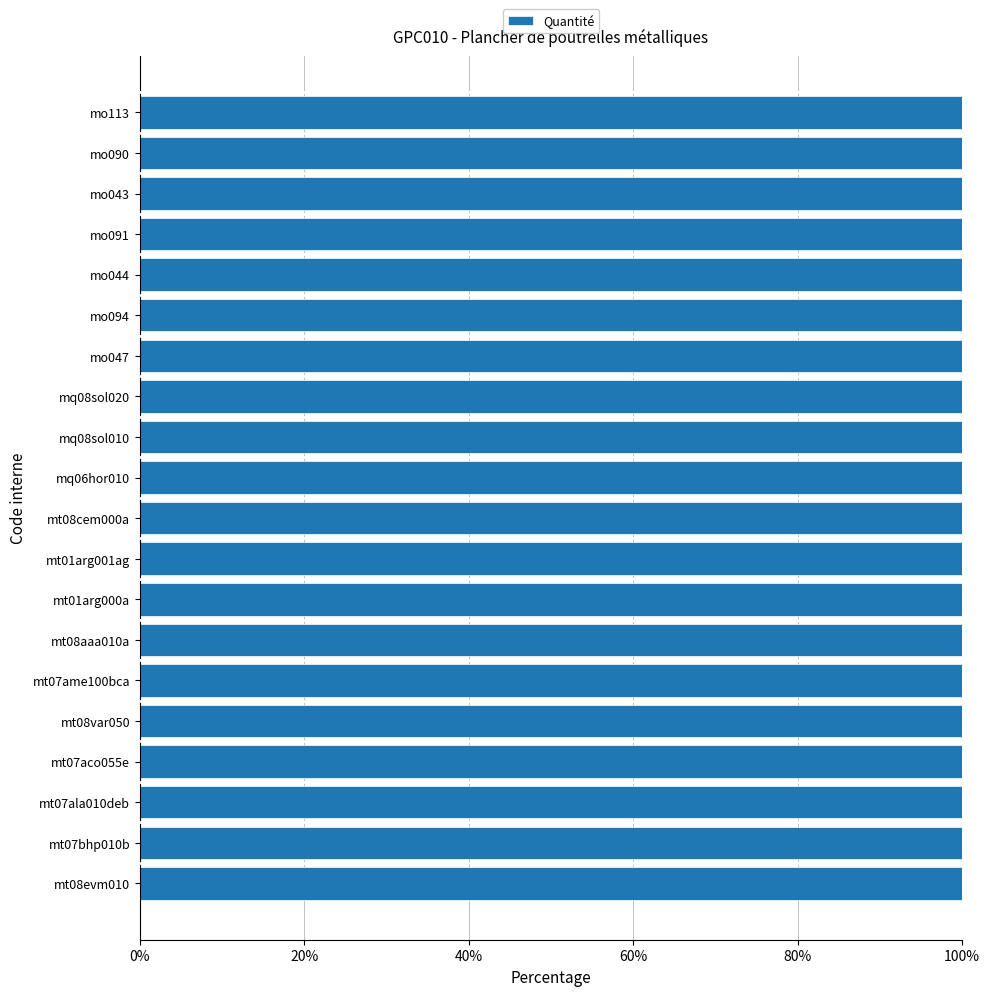

Between mt08var050 and mt07aco055e, which is larger?

mt07aco055e